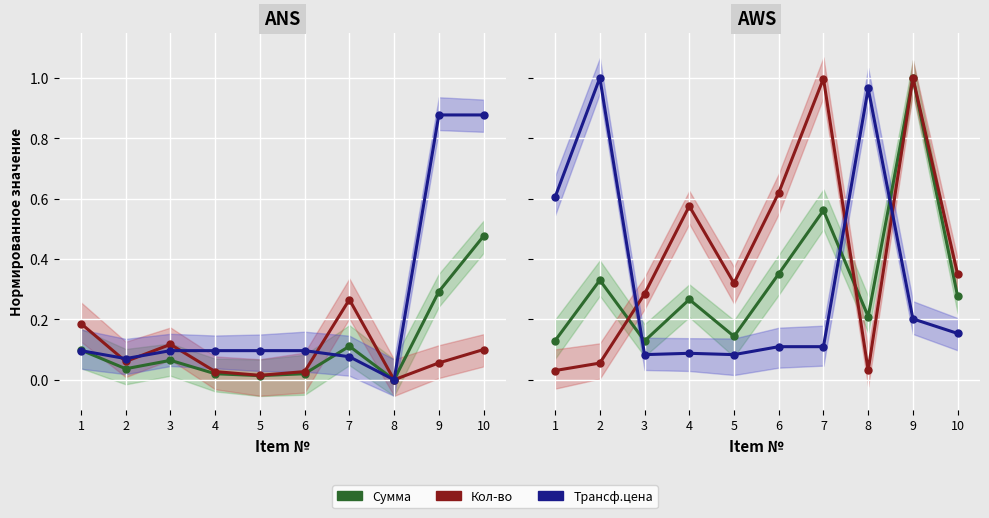

At how many categories does at least one series exceed 0?

10